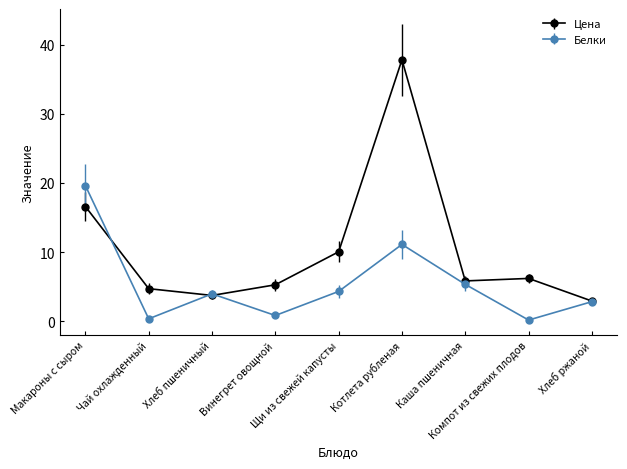

True or false: Белки has a value of 0.3 at Чай охлажденный.

True